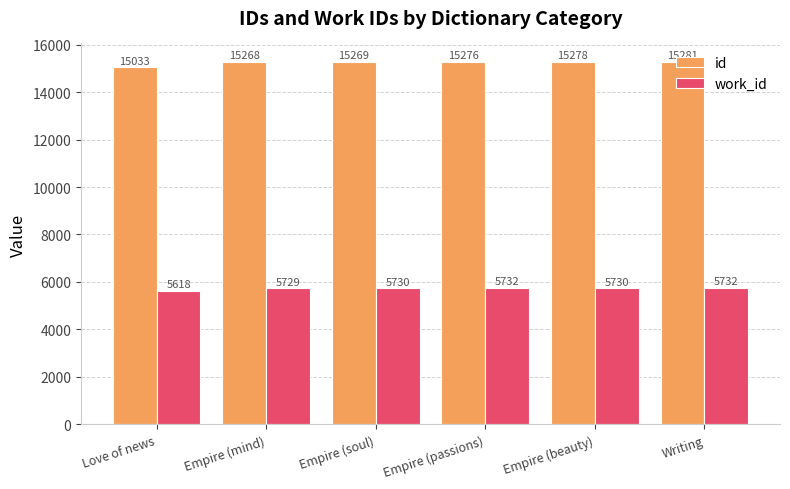

What are all the series names shown in the legend?

id, work_id